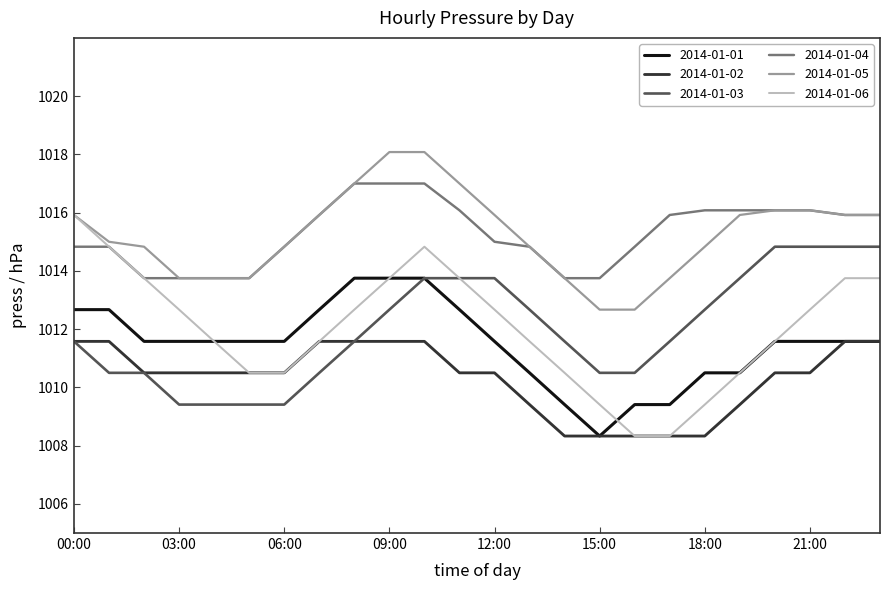

True or false: 2014-01-05 and 2014-01-03 cross at least once.

False